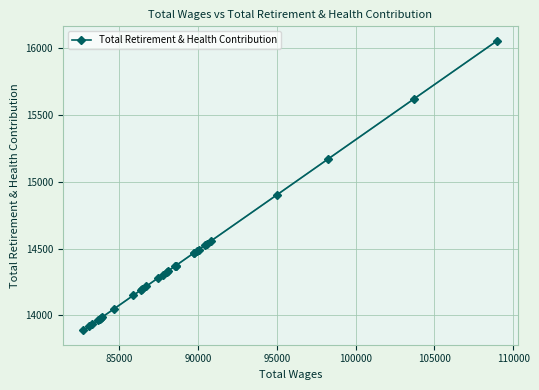

What is the difference between the maximum and minimum values?

2165